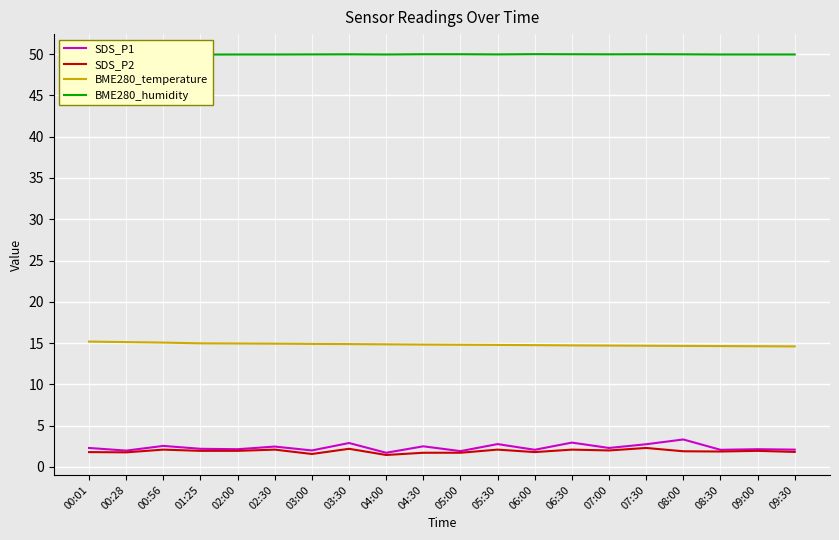

What is the sum of all SDS_P2 values?

38.2